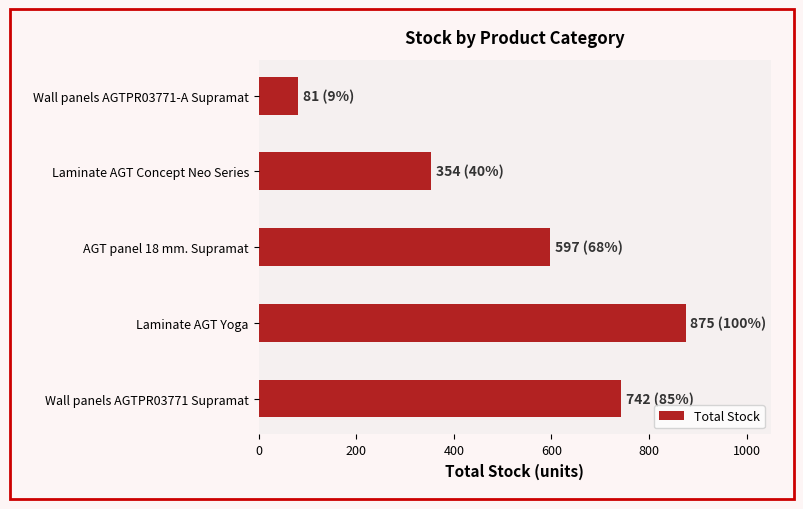

What is the difference between the maximum and minimum values?

794